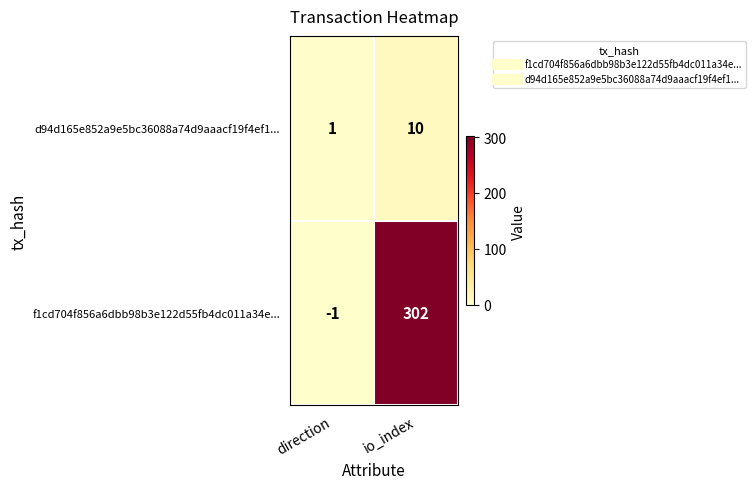

True or false: d94d165e852a9e5bc36088a74d9aaacf19f4ef1... has a value of 10 at io_index.

True